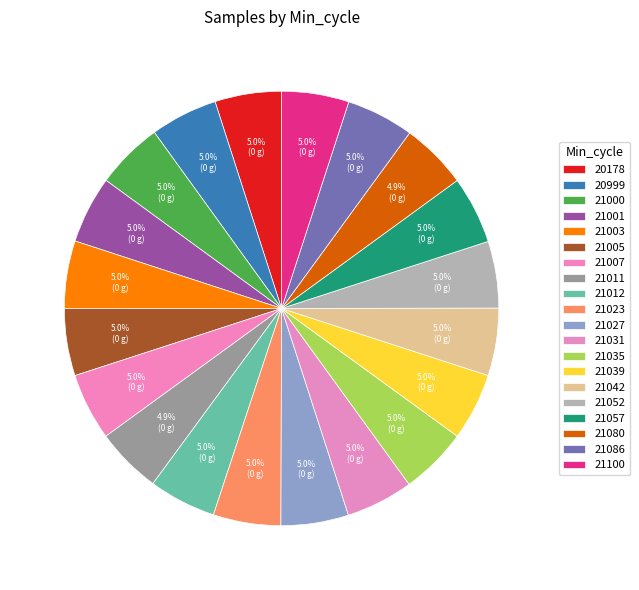

Which category has the biggest portion of the pie?

21023